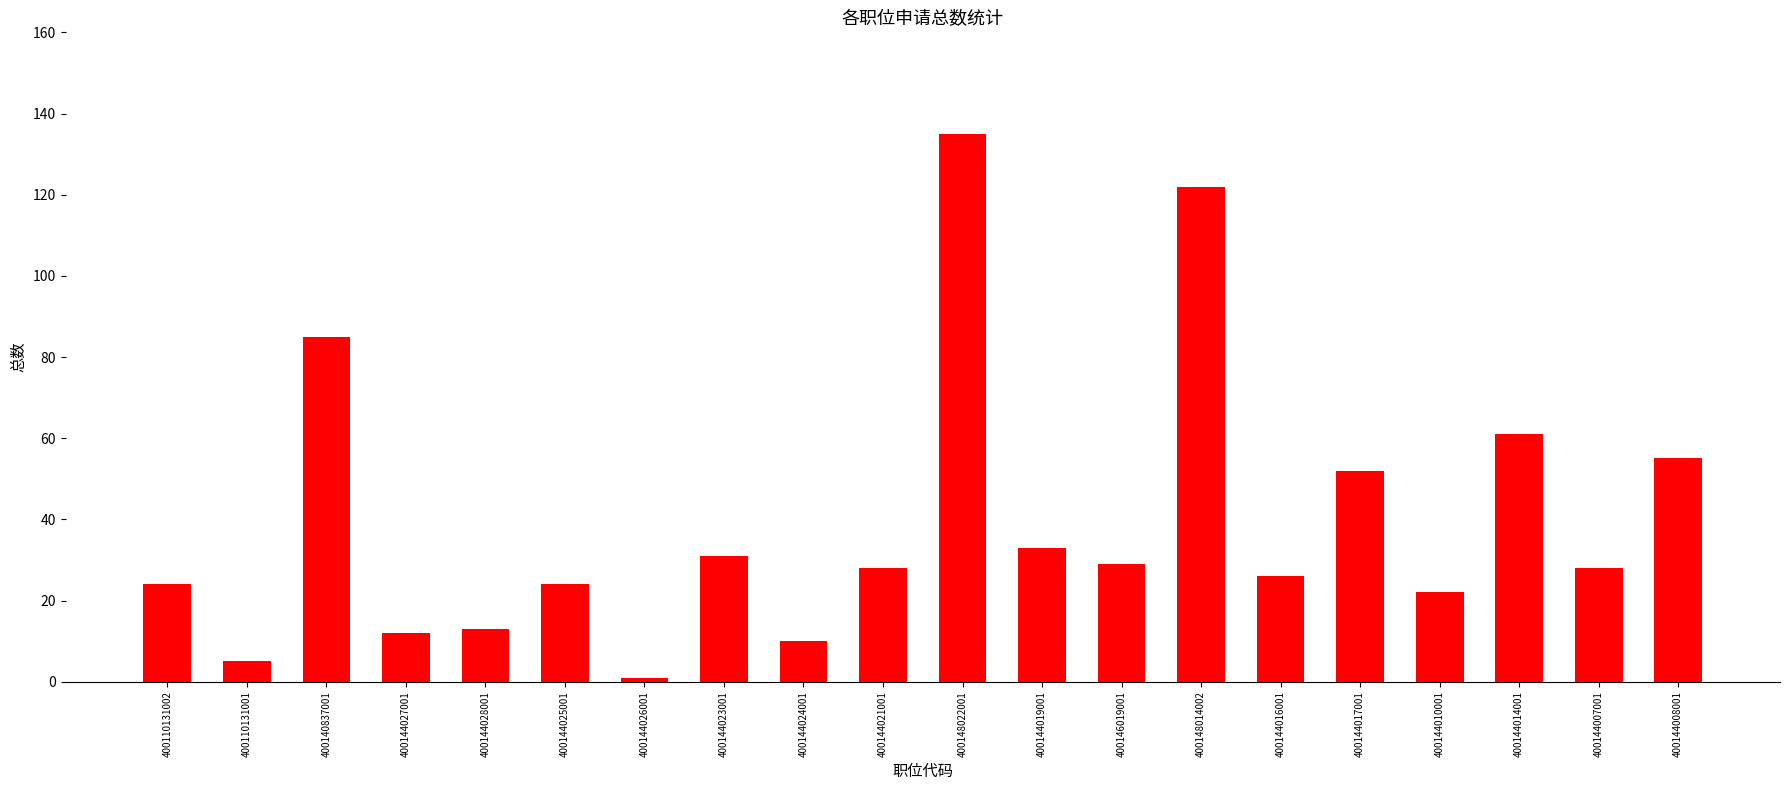

What is the sum of the values at 400144027001 and 400146019001?

41